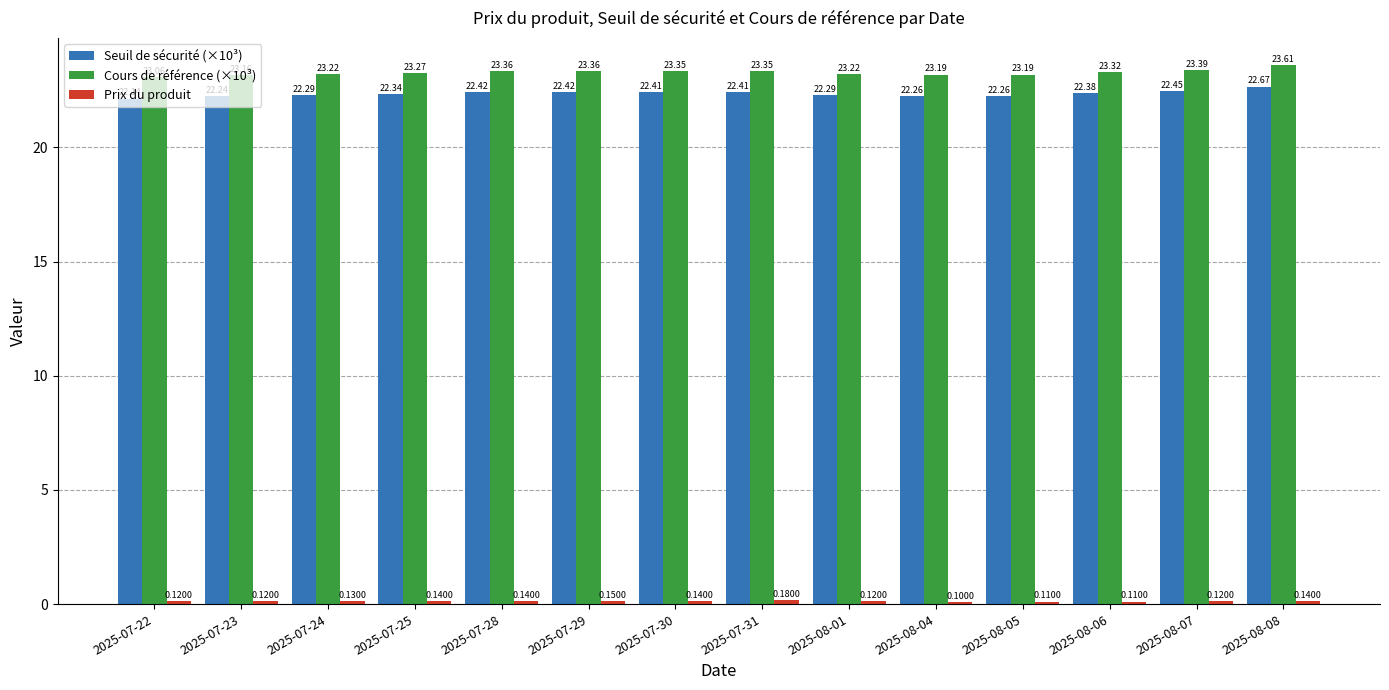

Read the Seuil de sécurité (×10³) value at 2025-07-23.

22.2